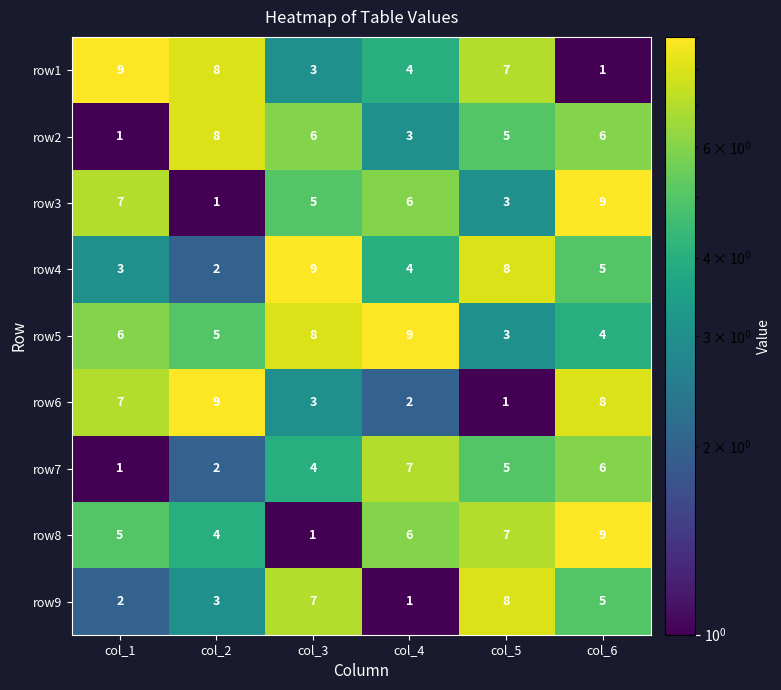

What is the average value of the row9 series?

4